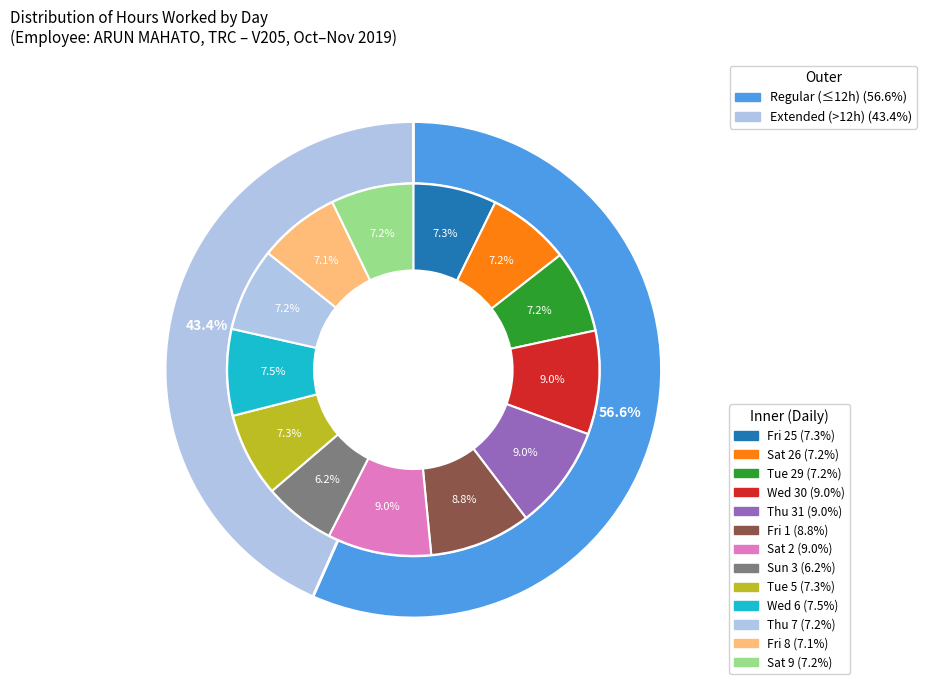

Rank the categories by value from lowest to highest.

Sun 3, Fri 8, Sat 9, Tue 29, Sat 26, Thu 7, Fri 25, Tue 5, Wed 6, Fri 1, Wed 30, Sat 2, Thu 31